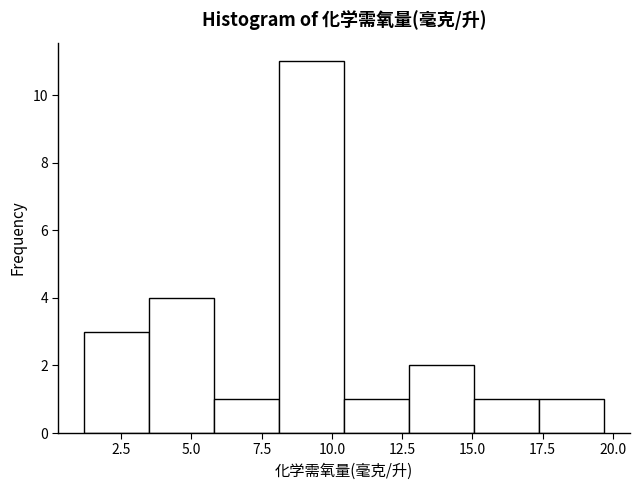

Which range on the x-axis has the tallest bar?

8.0 to 10.5